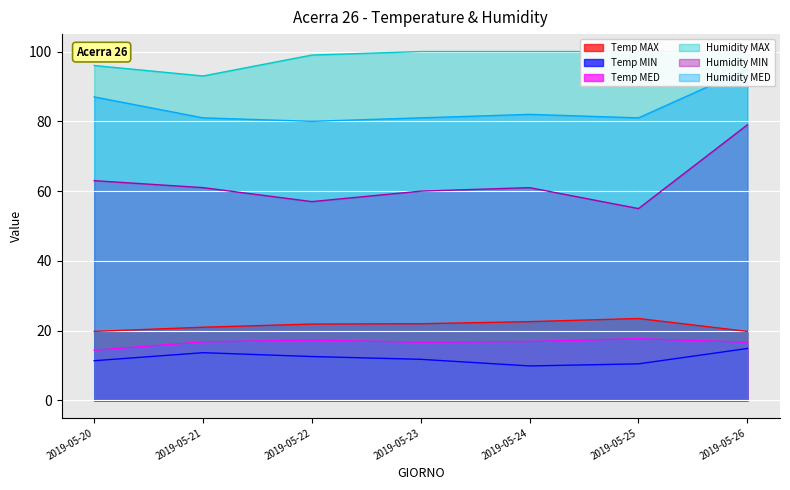

How many values in the Humidity MED series exceed 81?

3